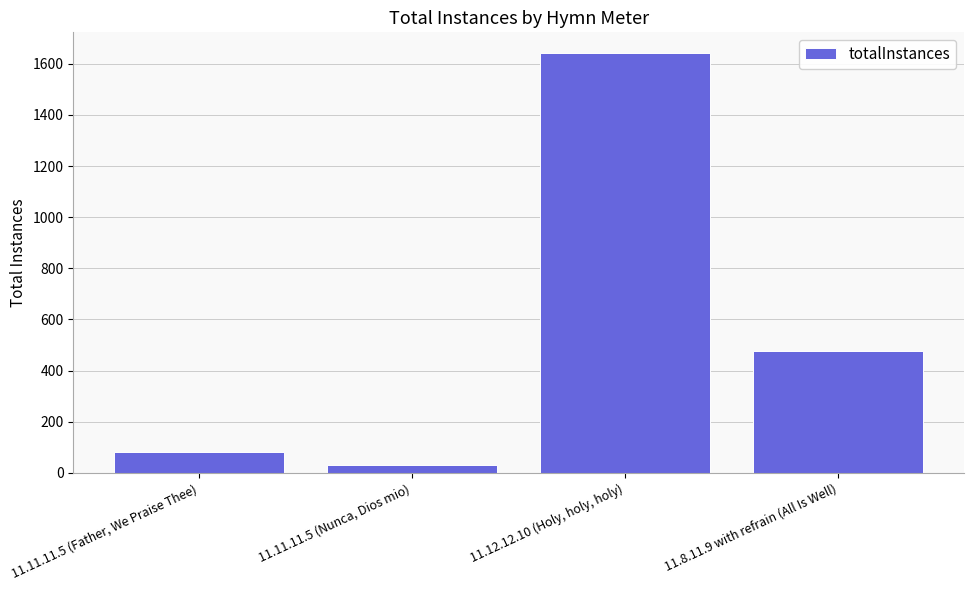

Rank the categories by value from highest to lowest.

11.12.12.10 (Holy, holy, holy), 11.8.11.9 with refrain (All Is Well), 11.11.11.5 (Father, We Praise Thee), 11.11.11.5 (Nunca, Dios mio)